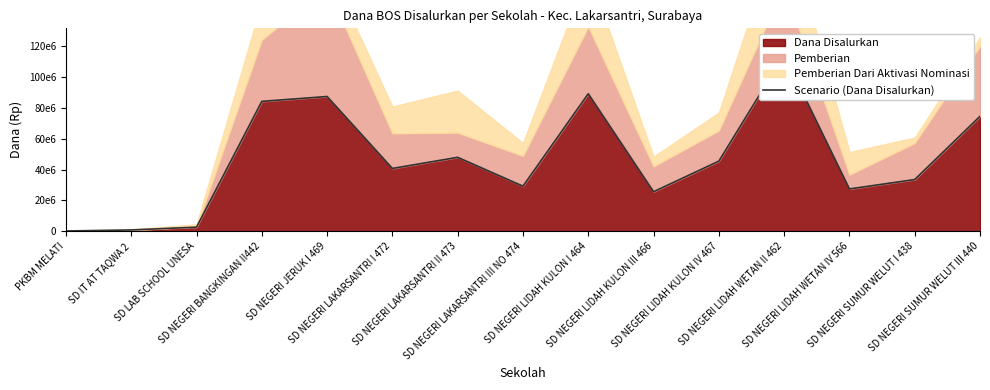

What is the smallest value displayed?

225000